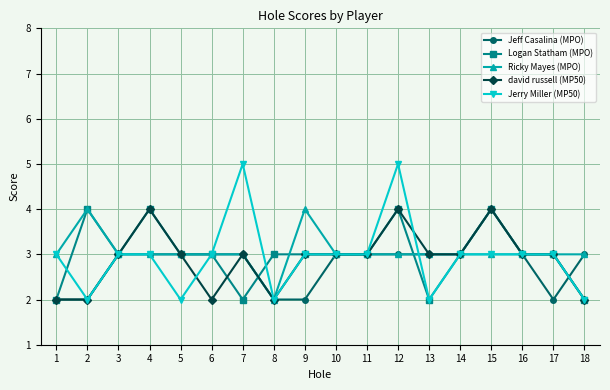

The Jerry Miller (MP50) series shows 3 at 15. True or false?

True